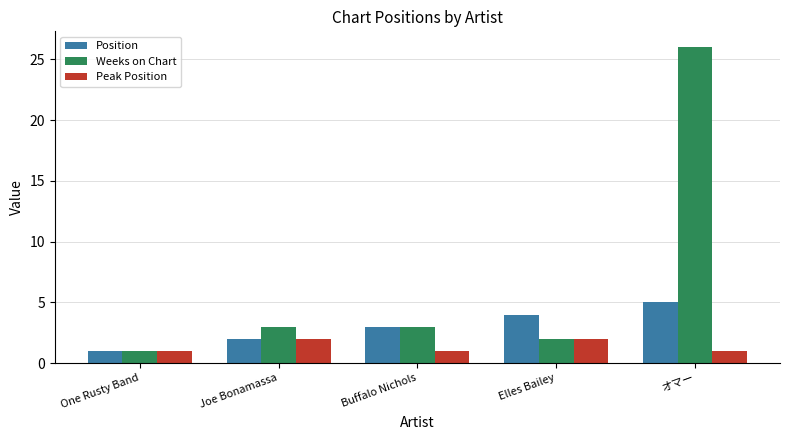

What is the sum of all Position values?

15